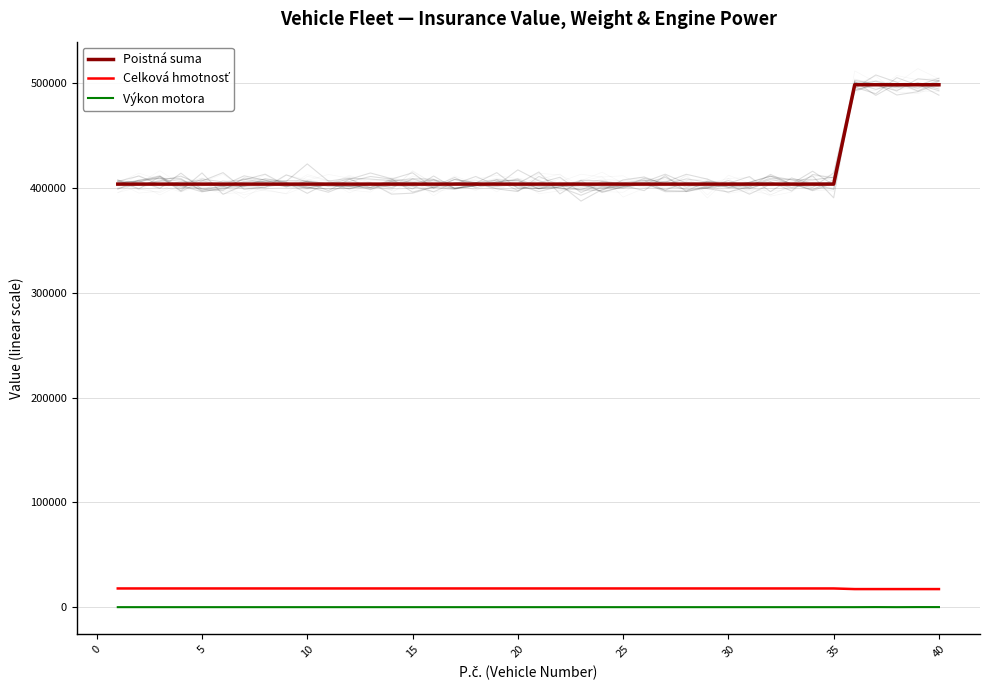

Does the chart display data point markers on the line(s)?

No